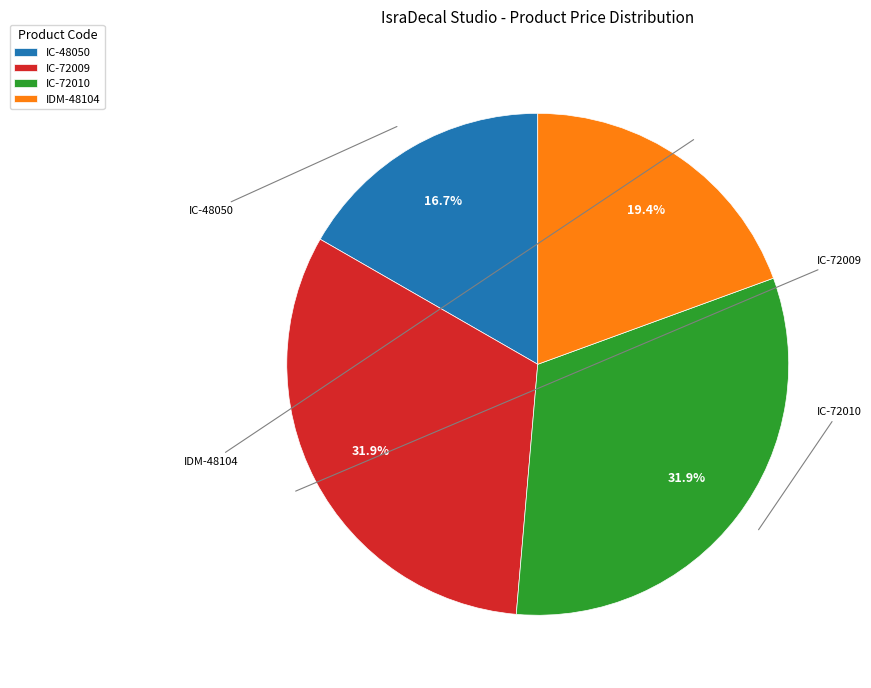

Count the number of slices in the pie.

4